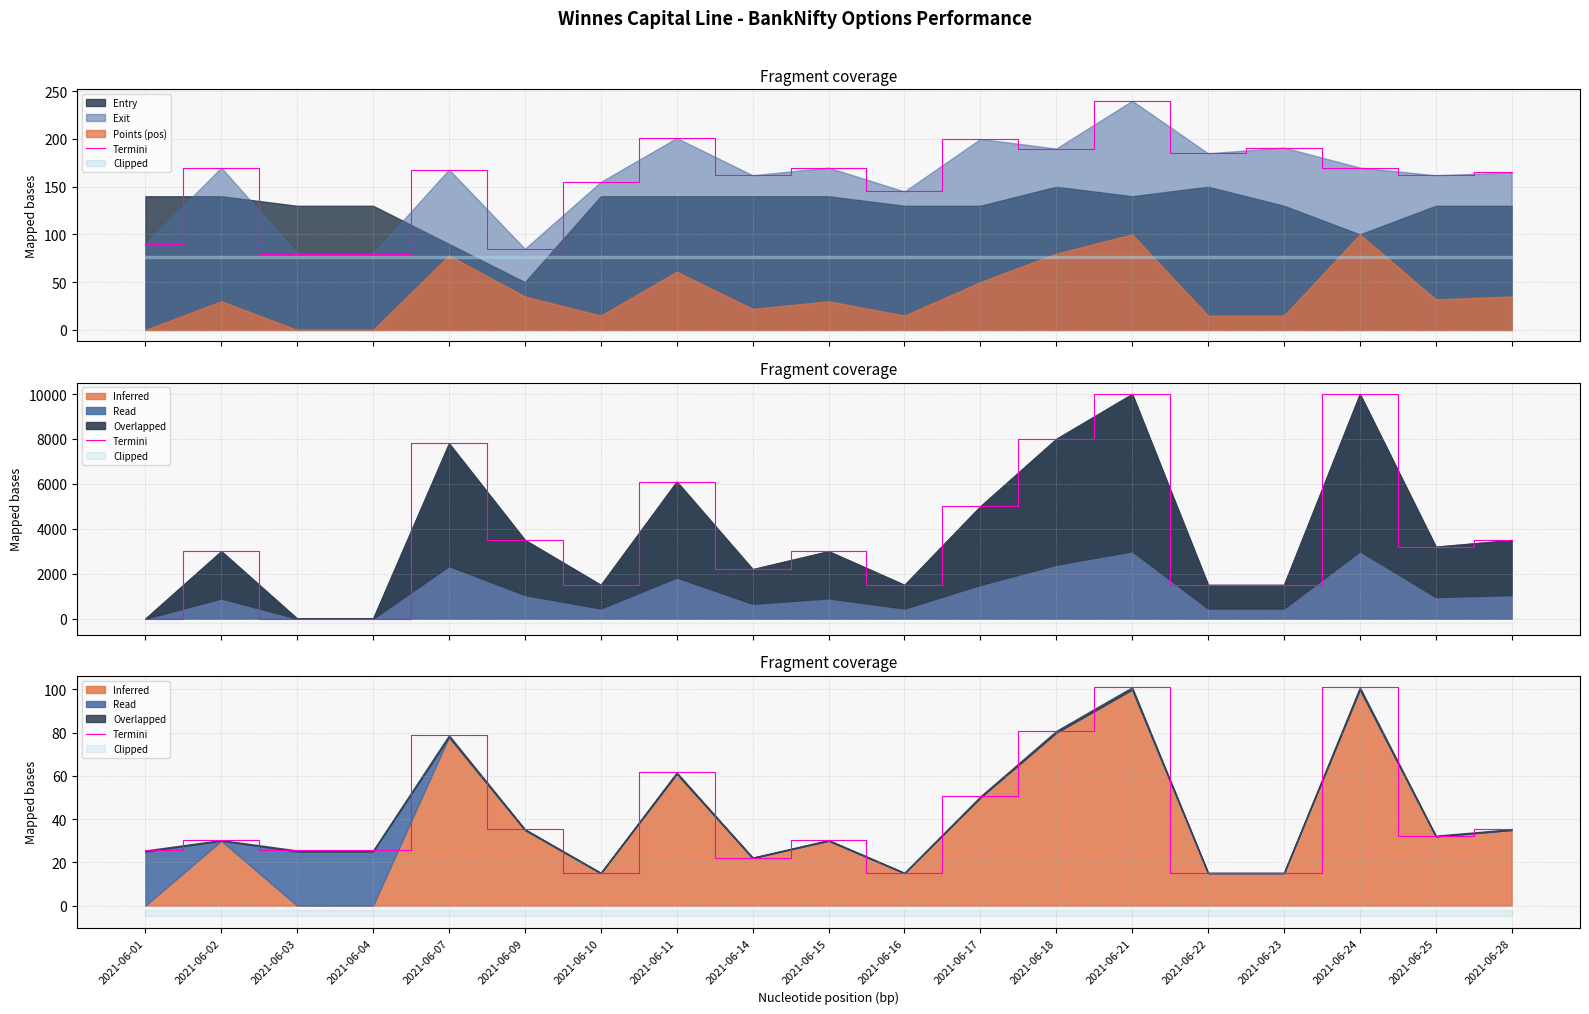

Rank the categories by value from highest to lowest.

2021-06-21, 2021-06-24, 2021-06-18, 2021-06-07, 2021-06-11, 2021-06-17, 2021-06-09, 2021-06-28, 2021-06-25, 2021-06-02, 2021-06-15, 2021-06-01, 2021-06-03, 2021-06-04, 2021-06-14, 2021-06-10, 2021-06-16, 2021-06-22, 2021-06-23